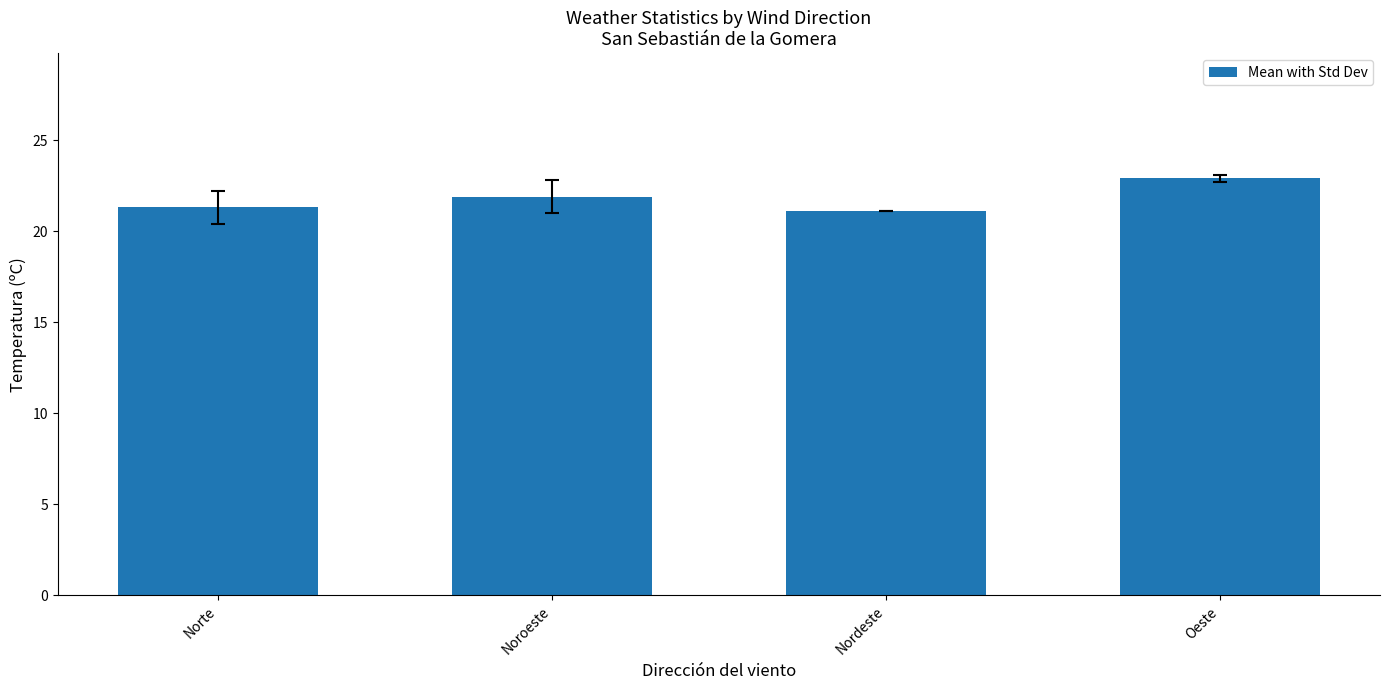

At which category does the chart reach its peak across all series?

Oeste